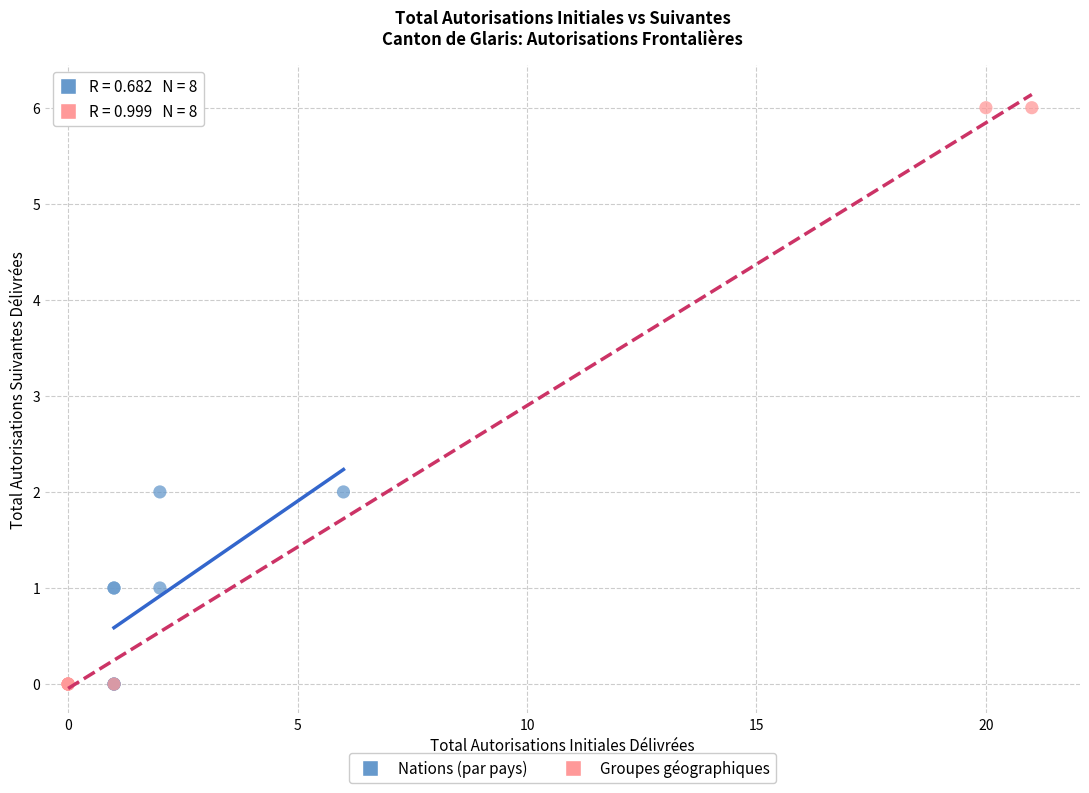

Which series reaches the maximum Y coordinate?

Groupes géographiques